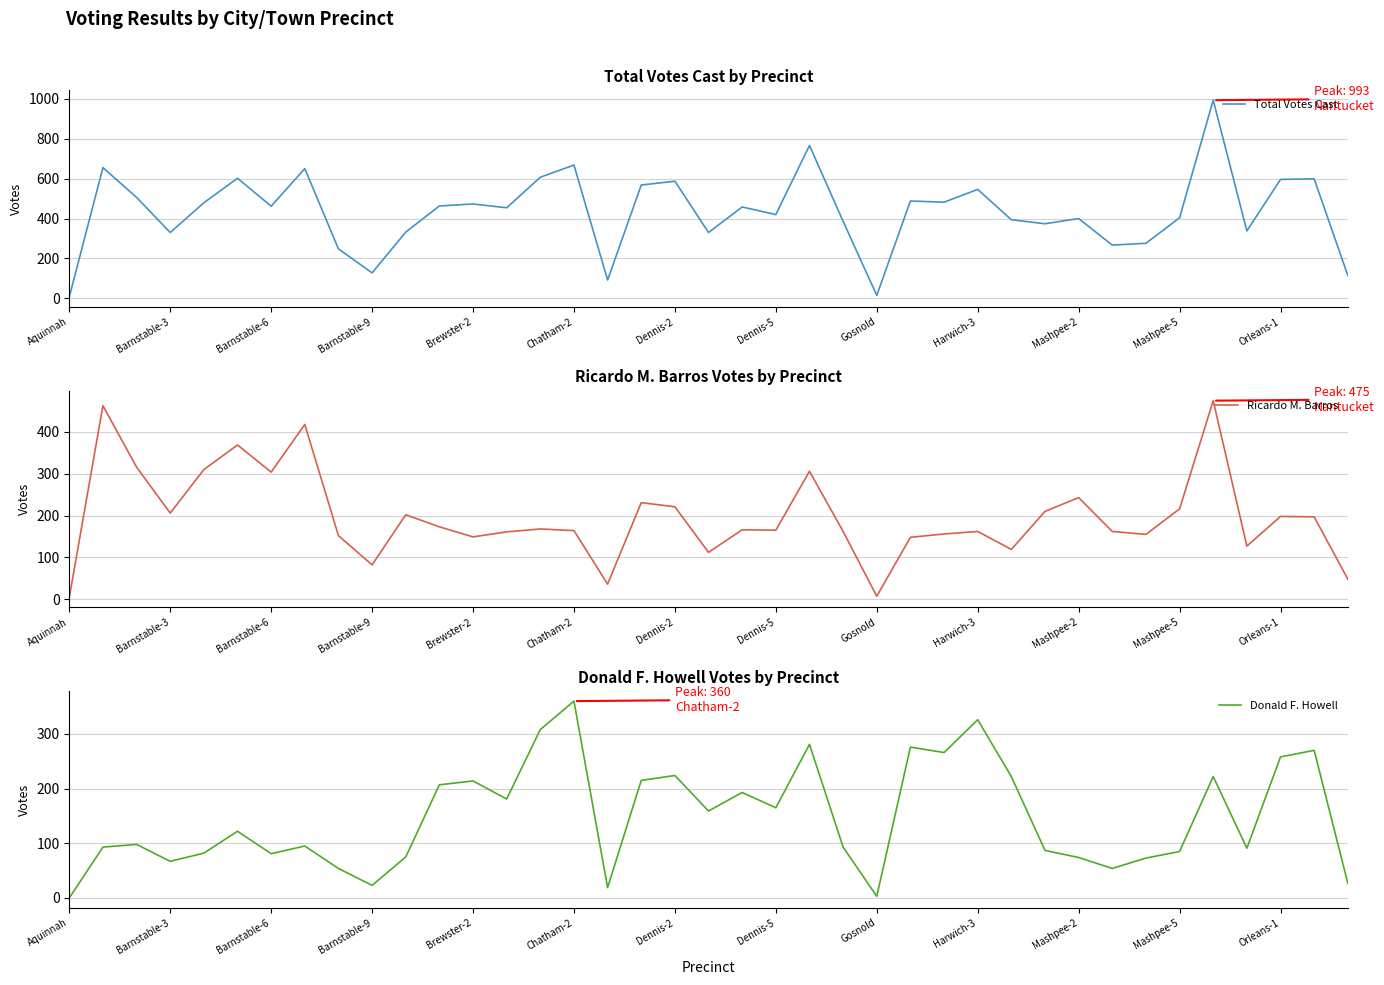

What is the difference between the maximum and minimum values in the Ricardo M. Barros series?

471